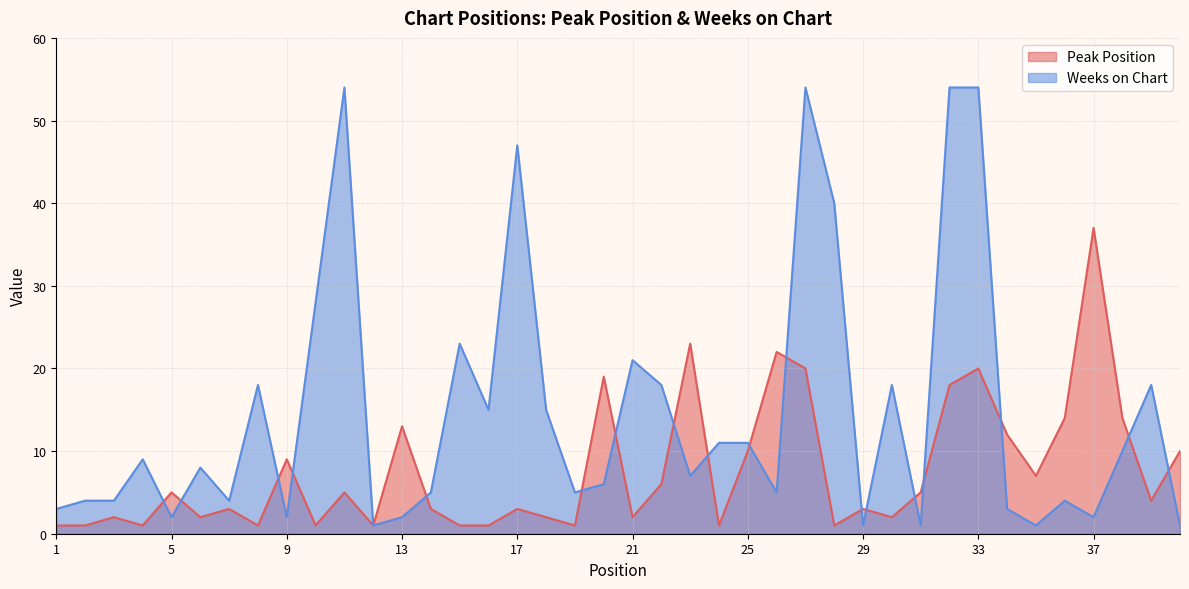

List the series in order of their overall mean, highest first.

Weeks on Chart, Peak Position